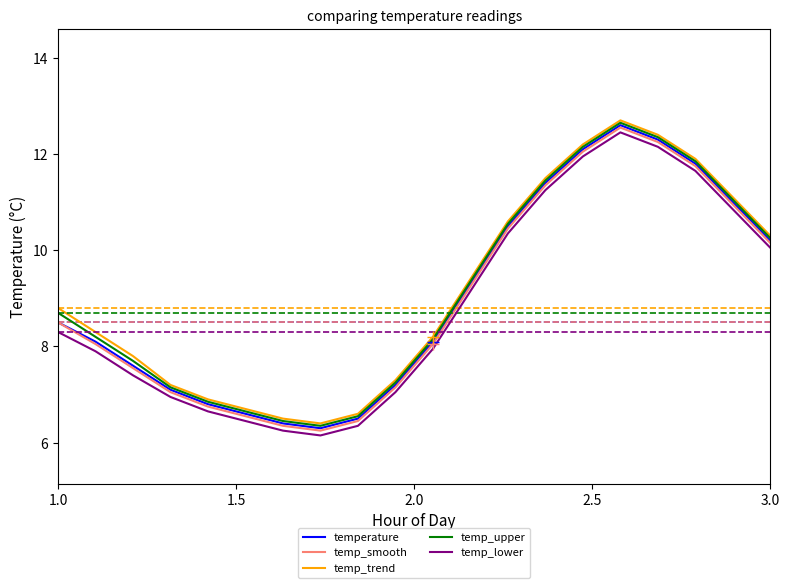

What is the highest value of the temp_trend series?

12.7